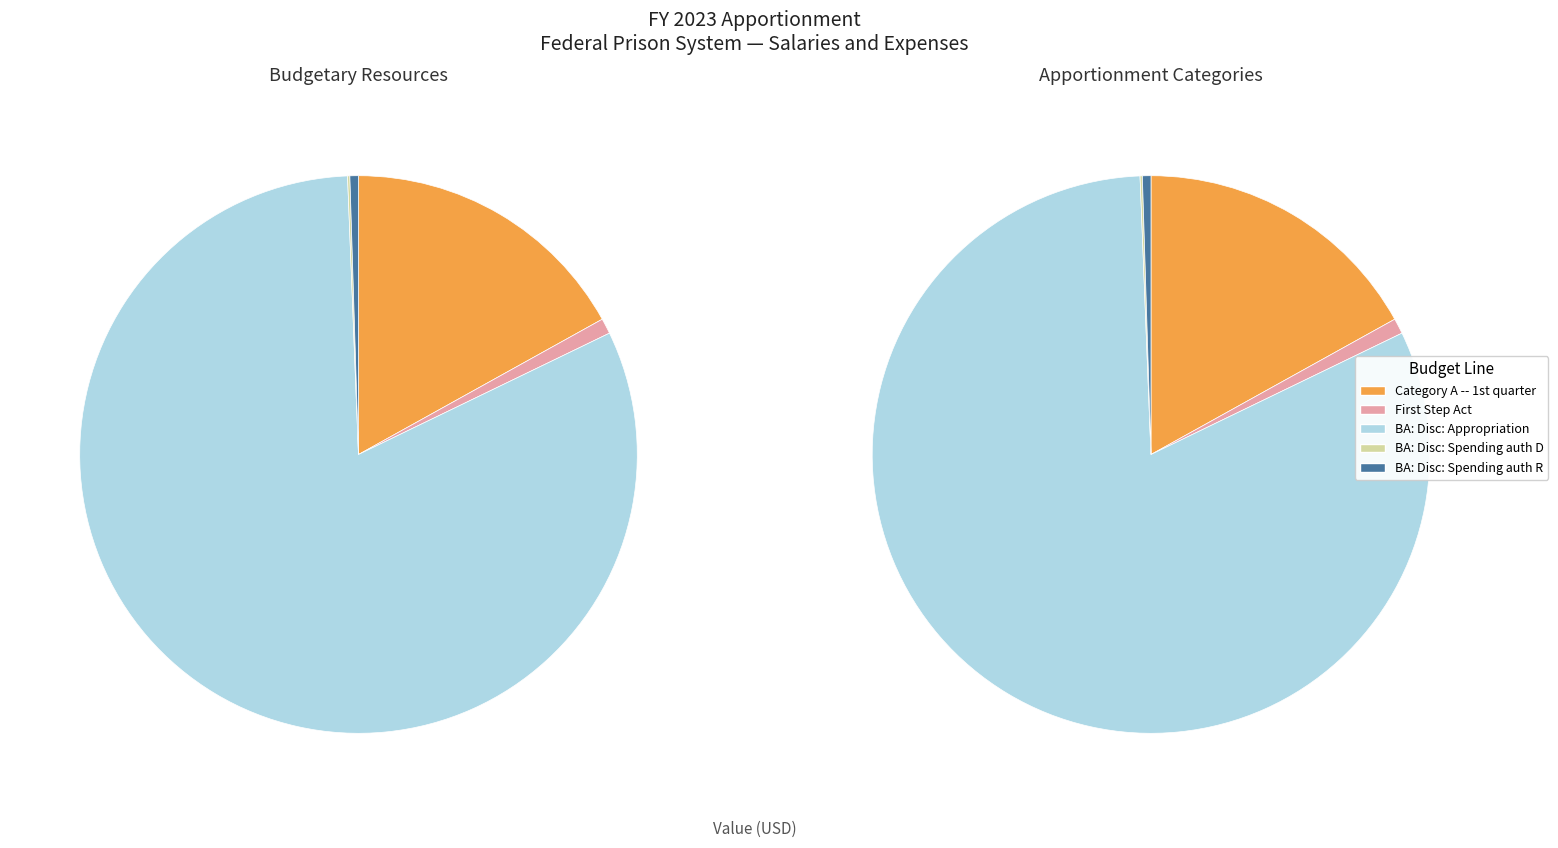

Is it true that BA: Disc: Spending auth R is 0% of the pie?

True